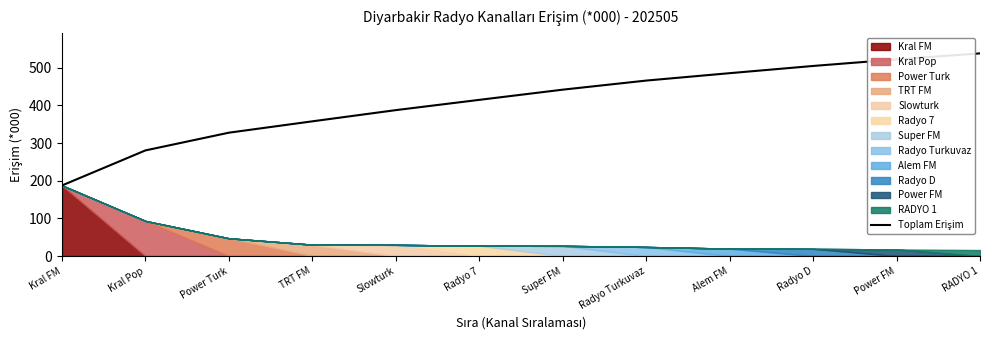

What is the change in value from Kral FM to Power Turk?

+140.1